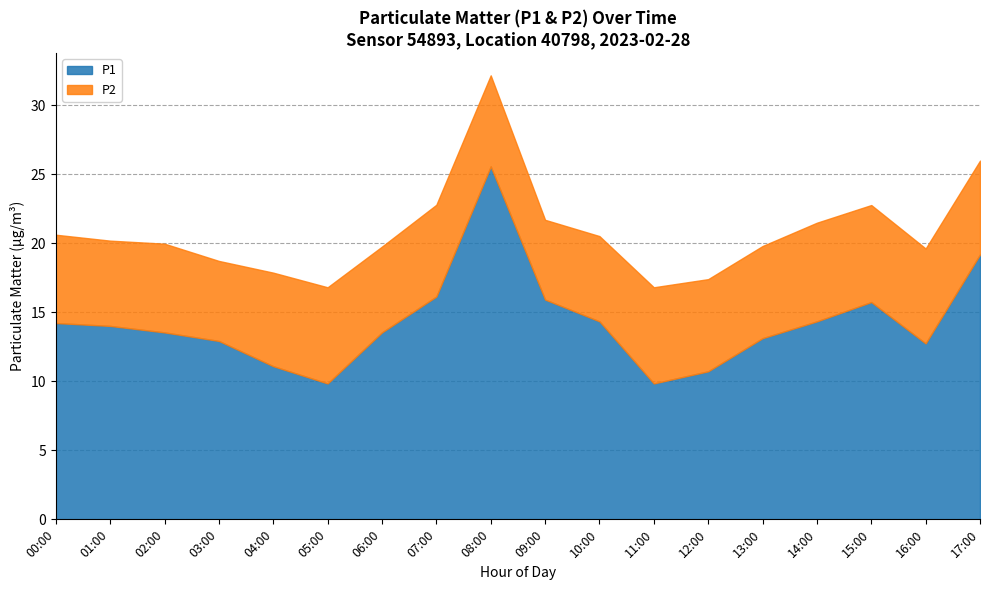

Which series has the largest range (max minus min)?

P1